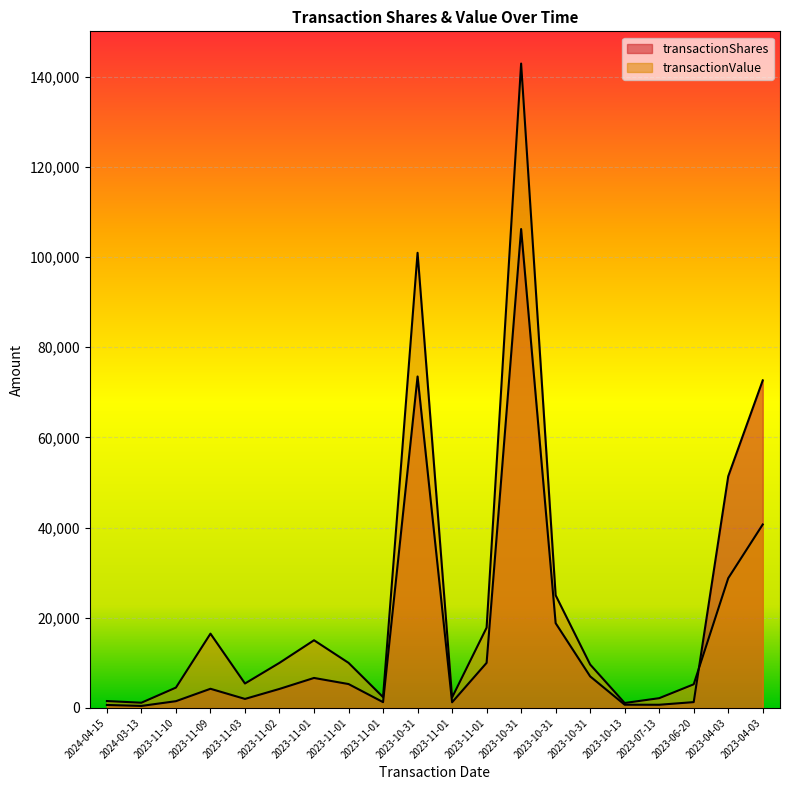

What is the spread (max minus min) of values at 2024-04-15?

868